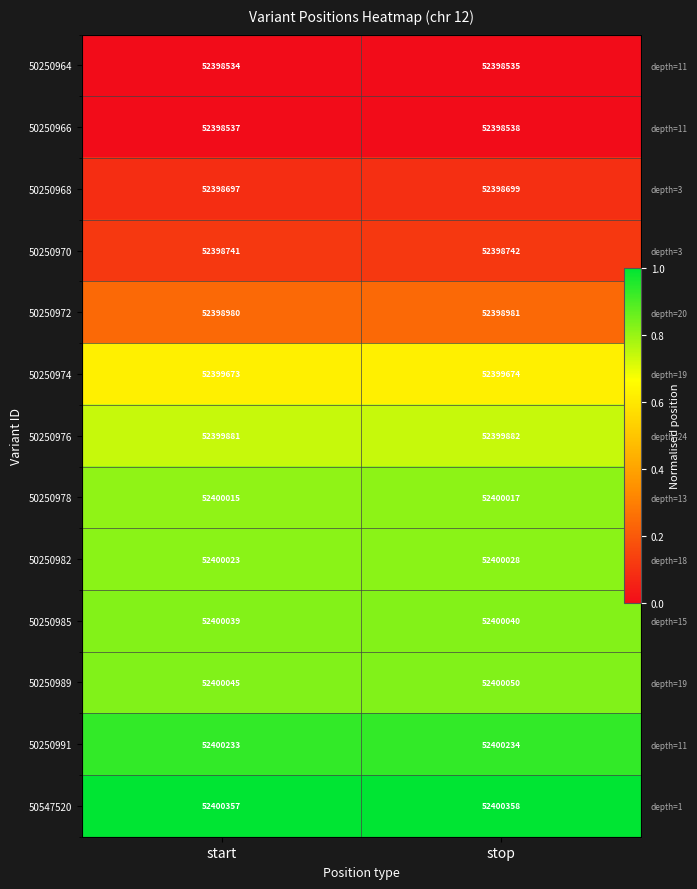

Rank the series by their maximum value, from highest to lowest.

50547520, 50250991, 50250989, 50250985, 50250982, 50250978, 50250976, 50250974, 50250972, 50250970, 50250968, 50250966, 50250964